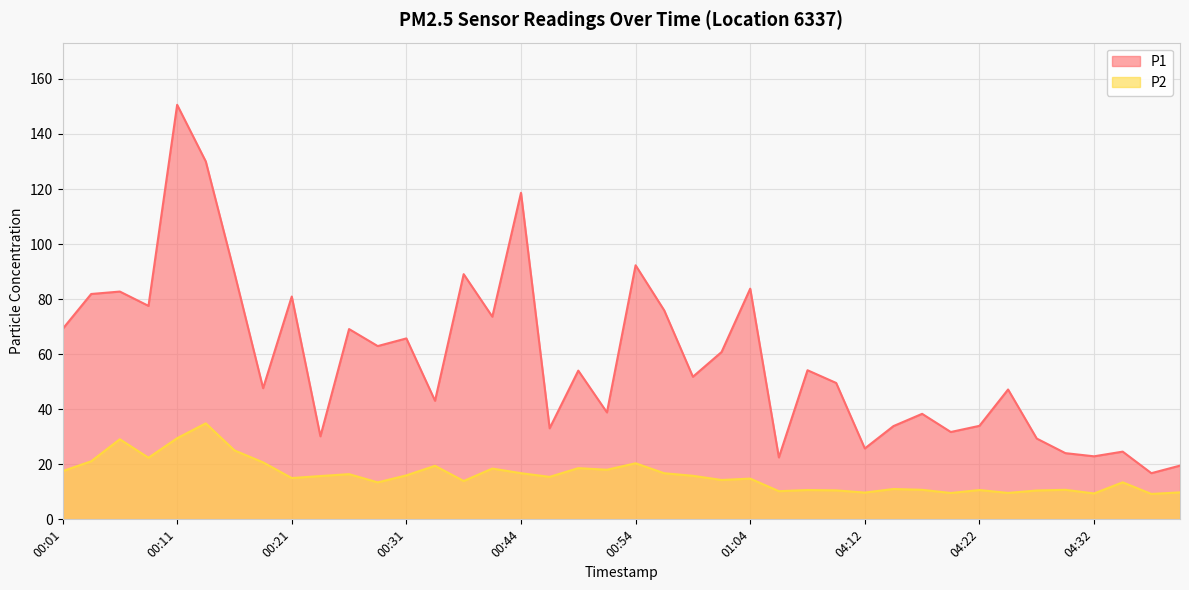

At which category does the chart reach its peak across all series?

00:11